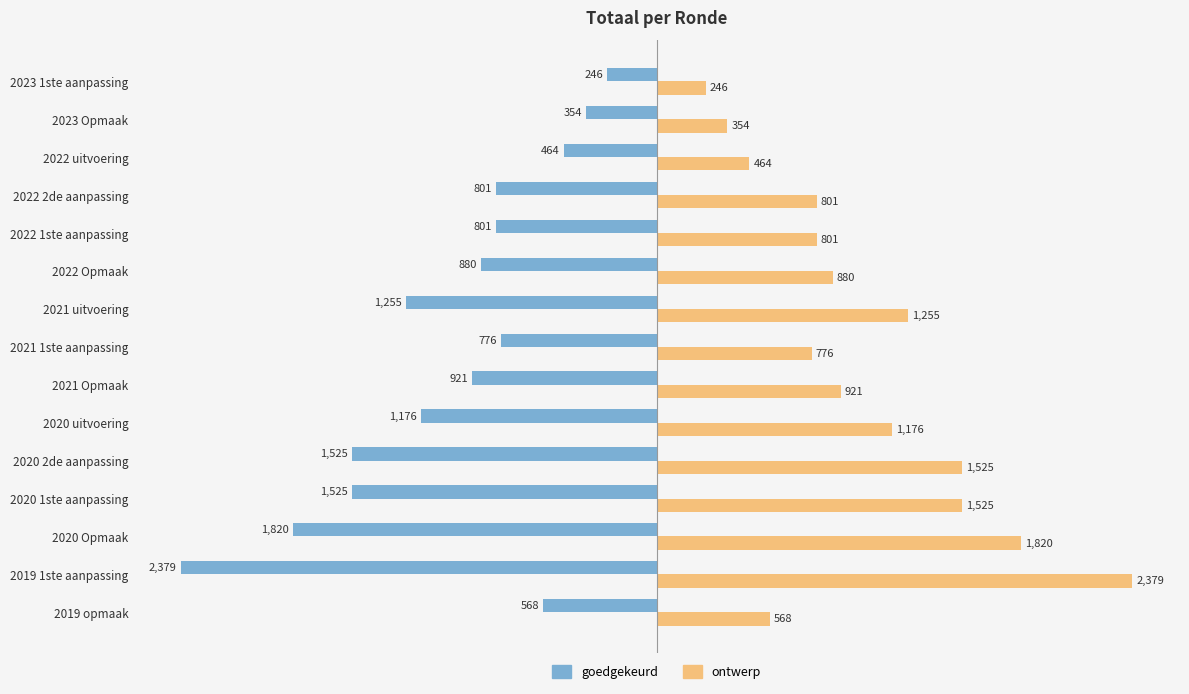

At which category does the chart reach its peak across all series?

2019 1ste aanpassing